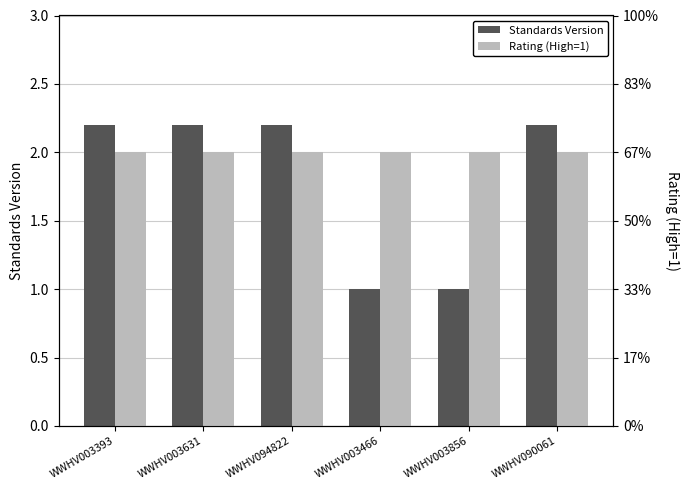

The value of Rating (High=1) at WWHV003393 is 1.0. True or false?

True